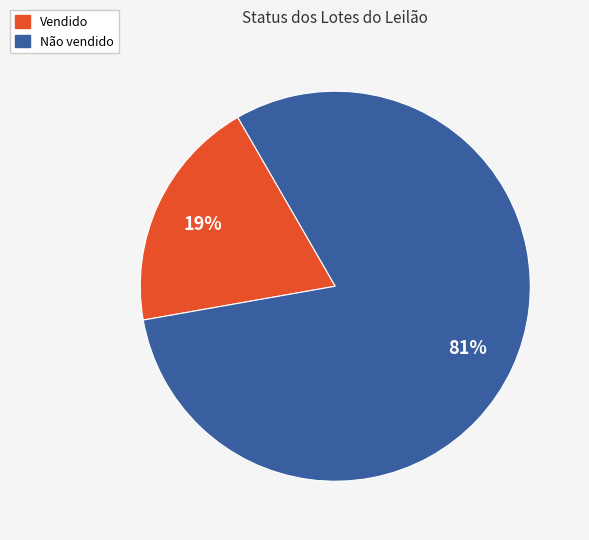

Count the number of slices in the pie.

2